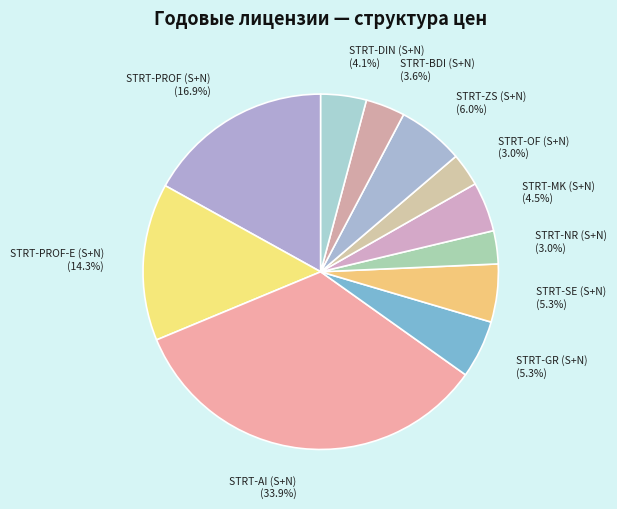

To the nearest percent, what is the difference between the largest and smallest slice percentages?

31%